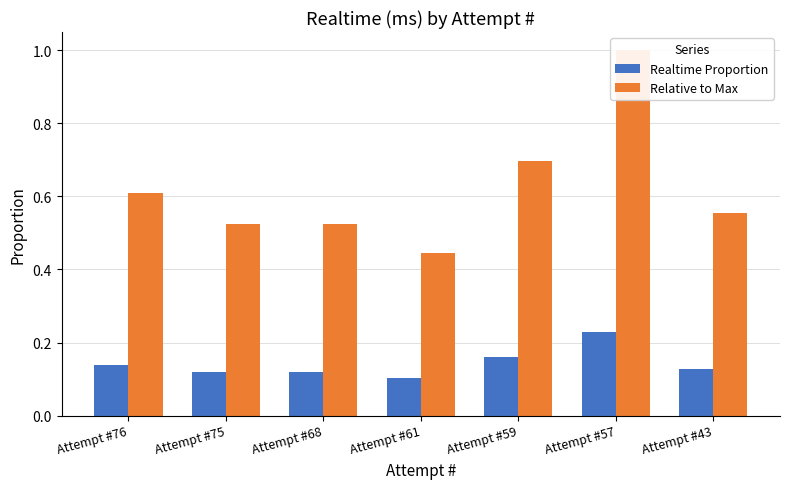

What is the highest value of the Realtime Proportion series?

0.2